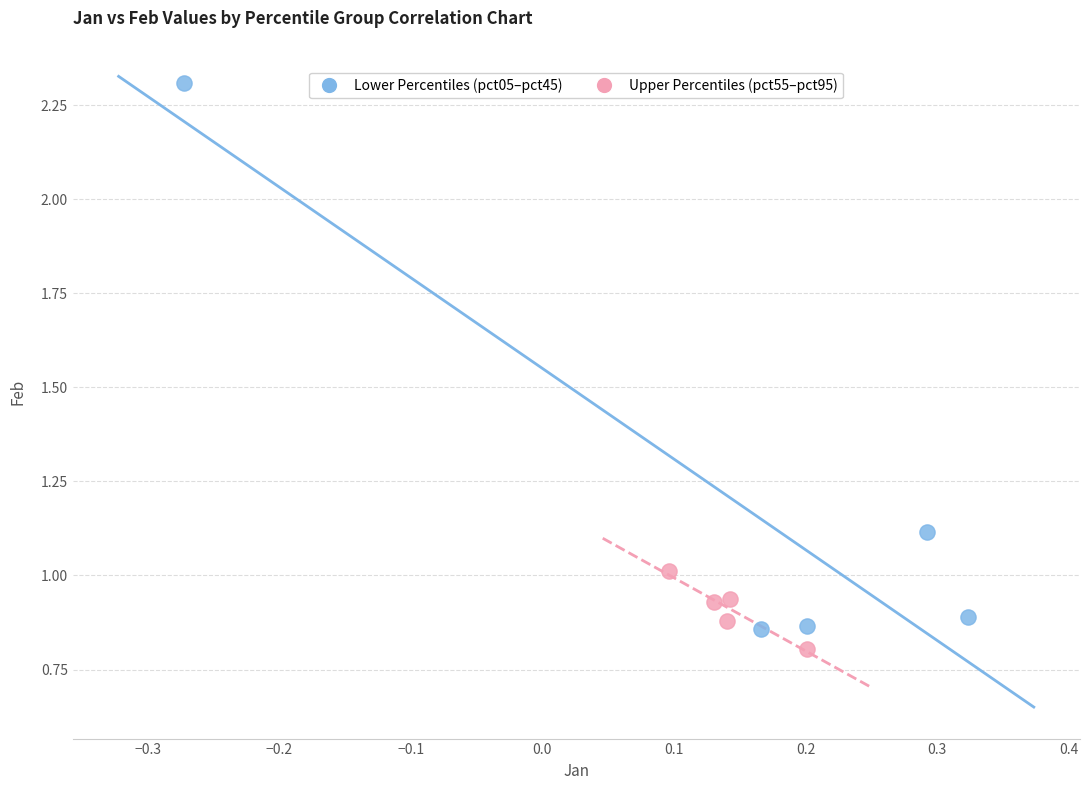

Which series contains the lowest Y value?

Upper Percentiles (pct55–pct95)